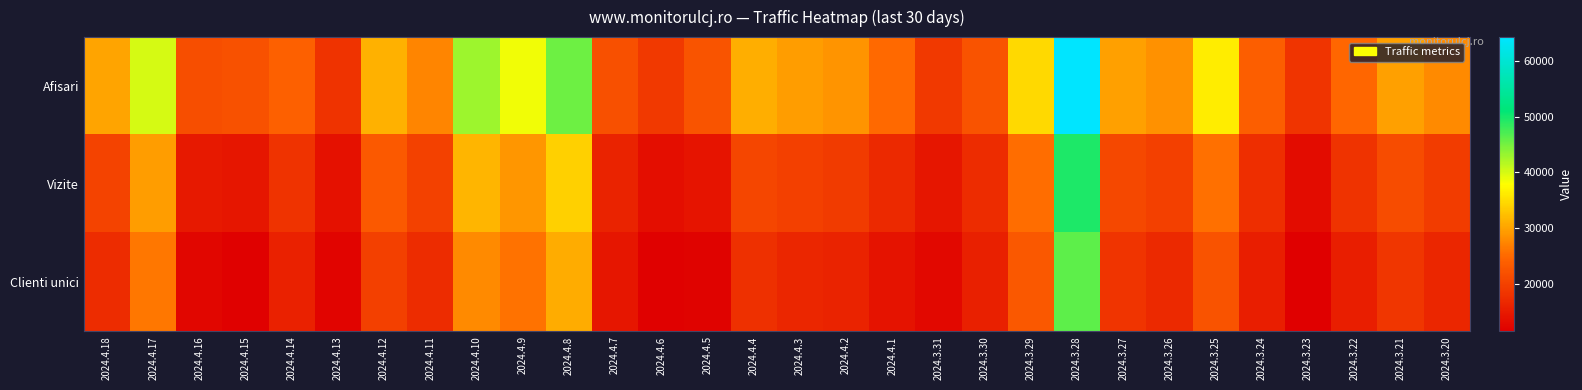

What is the spread (max minus min) of values at 2024.4.17?

13747